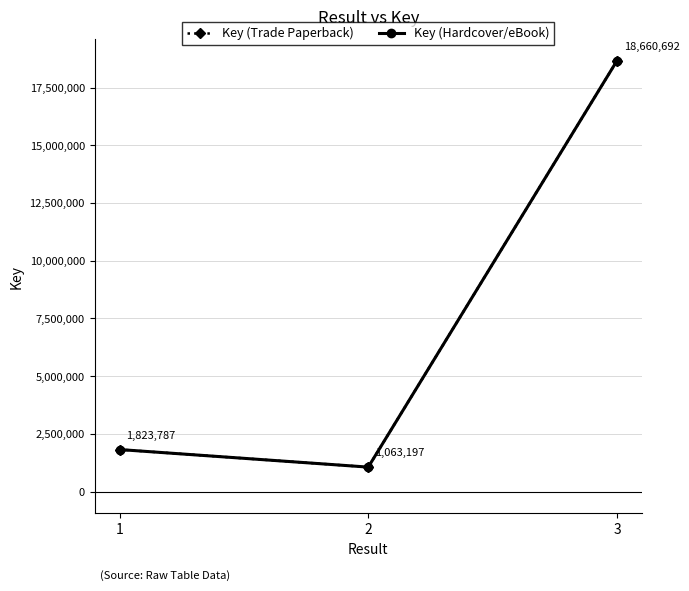

Is this an area chart (filled region under the line)?

No